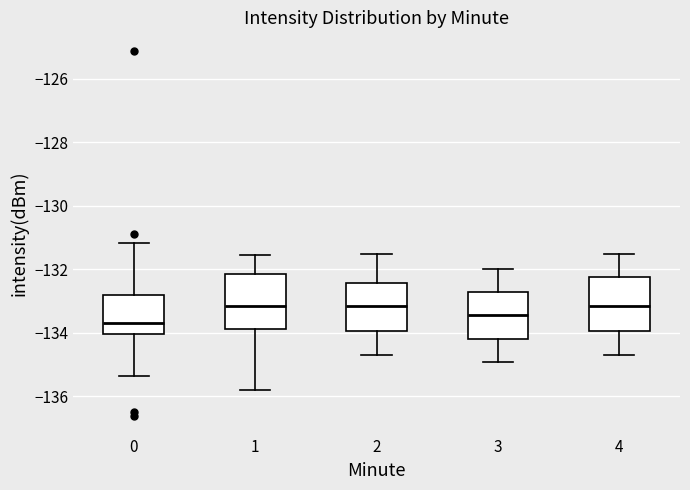

Where is the lower edge of the box at x = 4 on the y-axis? The values are not printed on the chart, so give them approximately, as read against the axis.

-134.0